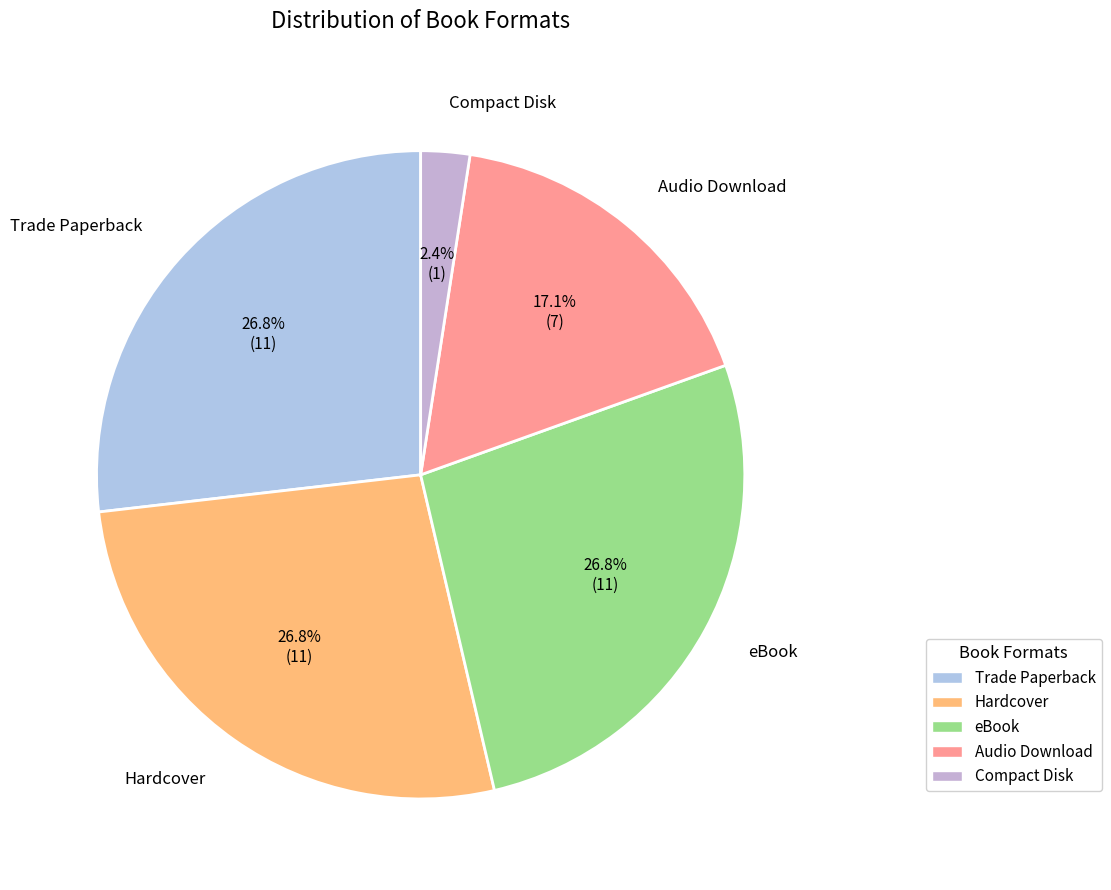

True or false: Hardcover accounts for 27% of the total.

True